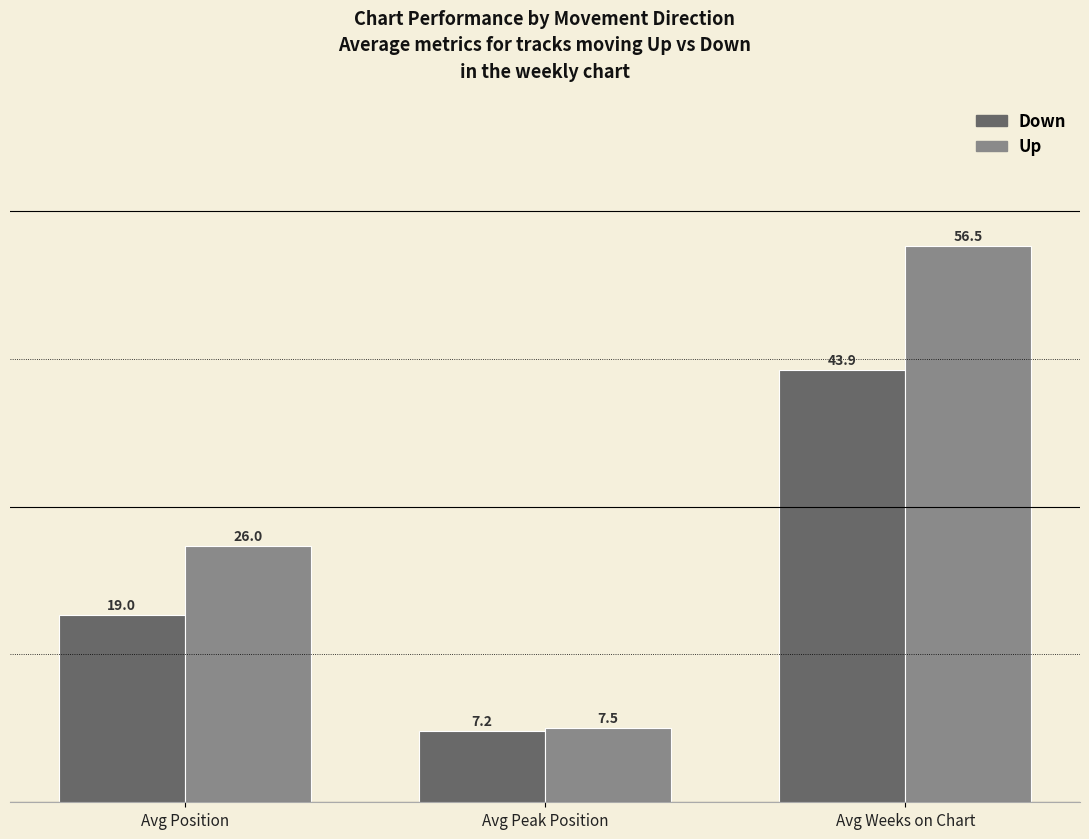

What is the spread (max minus min) of values at Avg Position?

7.0